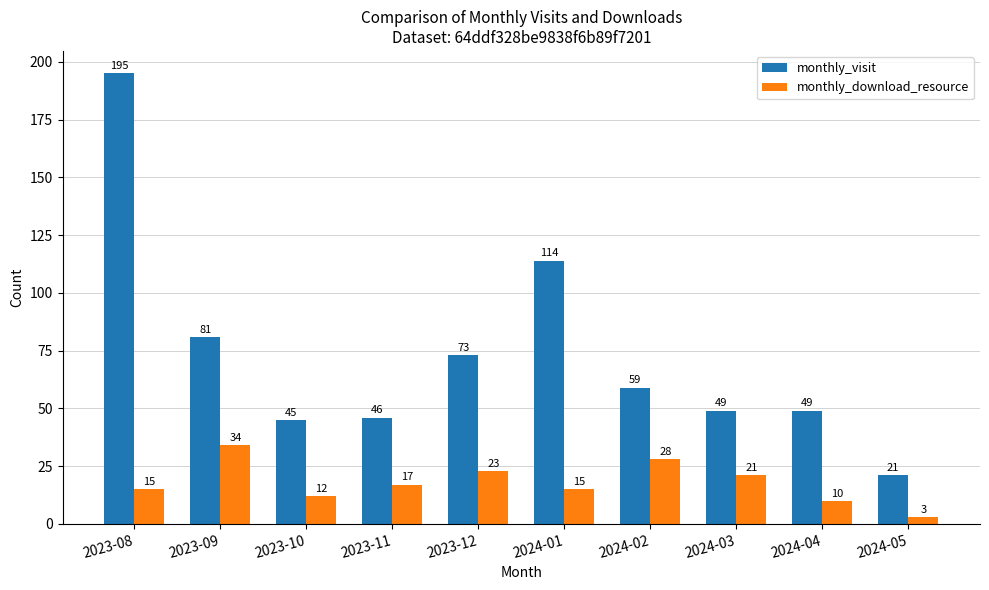

At which category is the sum across all series the highest?

2023-08